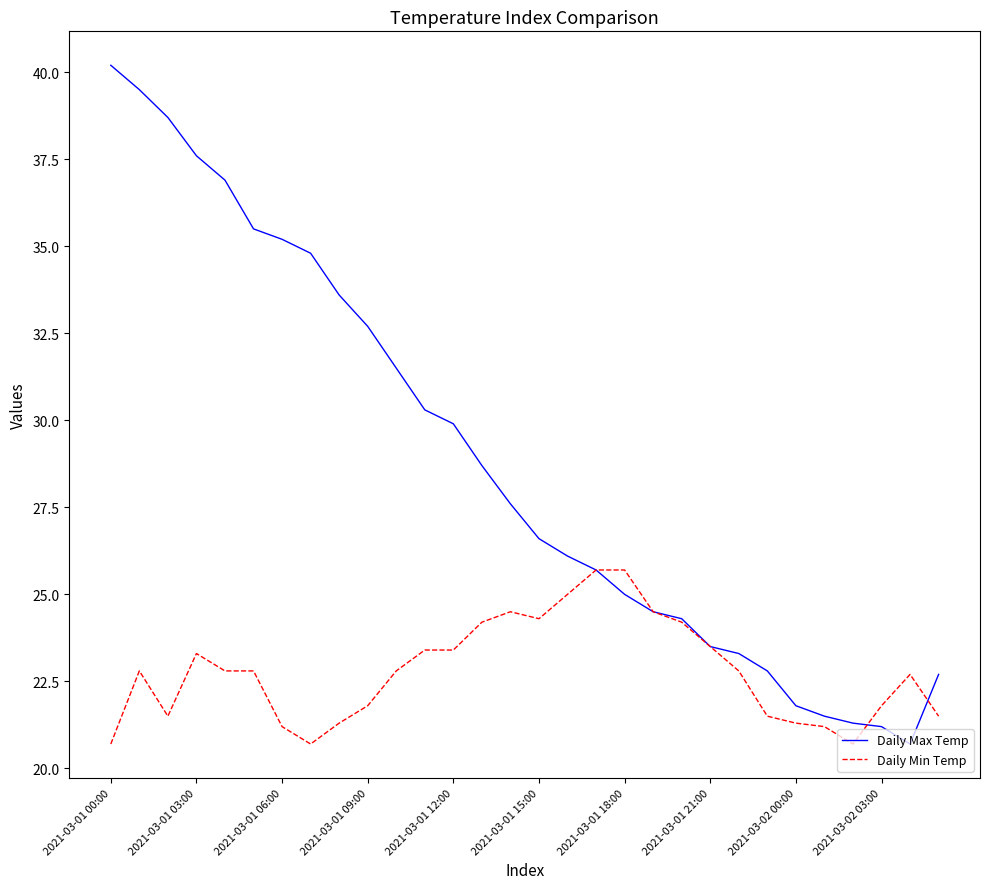

Rank the series by their average value, from lowest to highest.

Daily Min Temp, Daily Max Temp